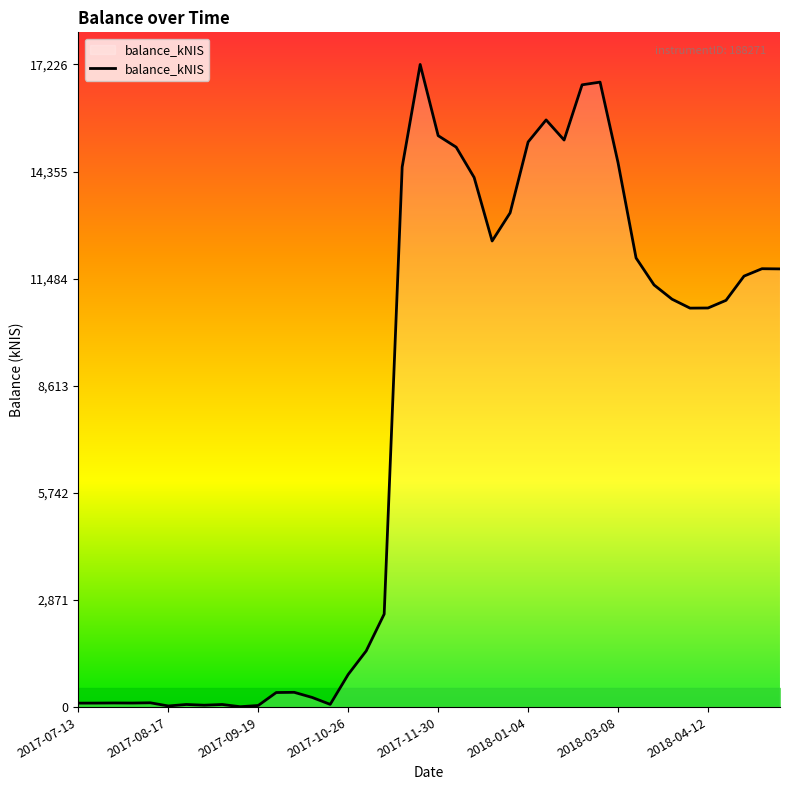

What is the maximum value shown in the chart?

17227.0